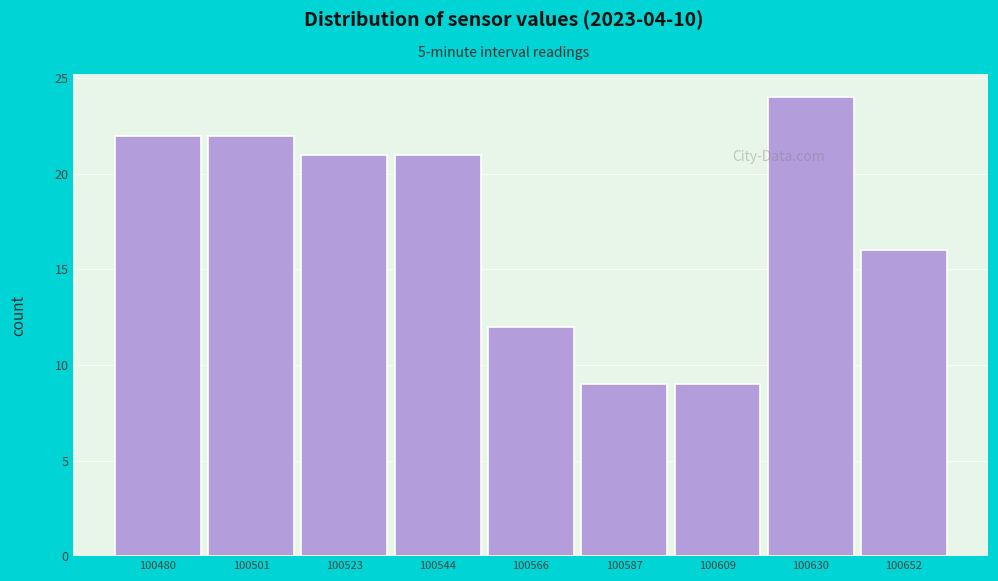

Reading left to right, transcribe all the data shown in this chart.

100480=22	100501=22	100523=21	100544=21	100566=12	100587=9	100609=9	100630=24	100652=16